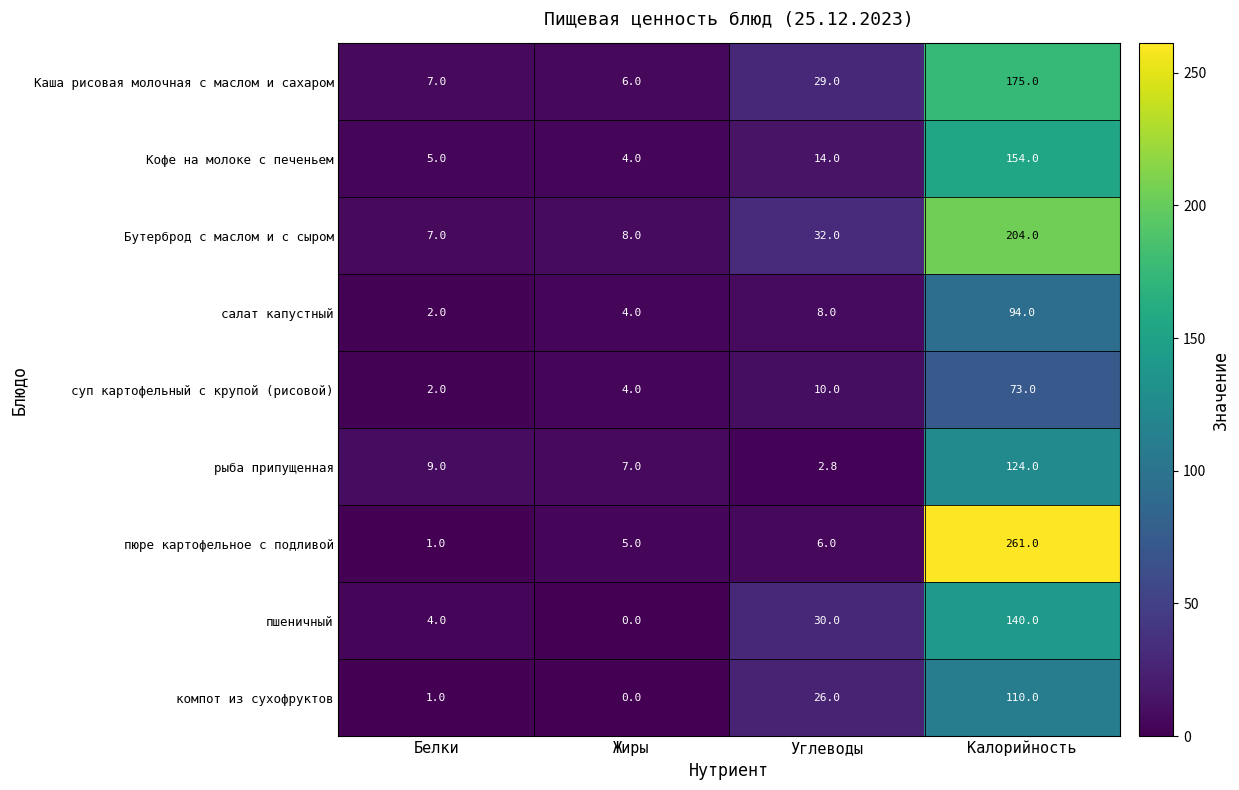

Which category has the lowest value in the салат капустный series?

Белки